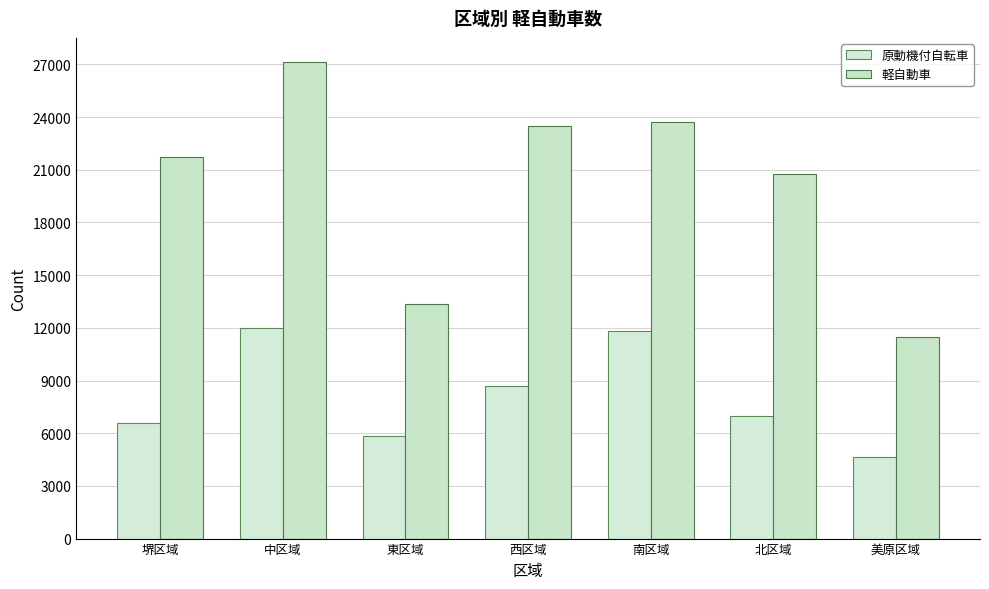

What position from the right is 南区域?

3